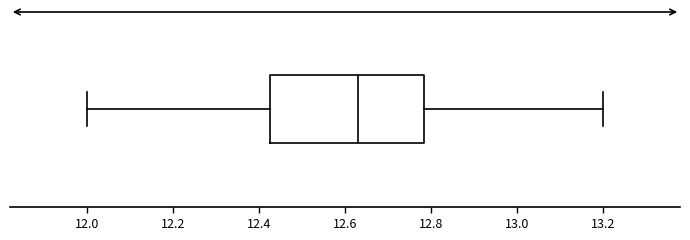

Transcribe this box plot: give where the median line is, the range the box spans, and where the two whiskers end, as read against the x-axis. The values are not printed on the chart, so give them approximately, as read against the axis.

median 12.64, box 12.42 to 12.78, whiskers 12.00 to 13.20